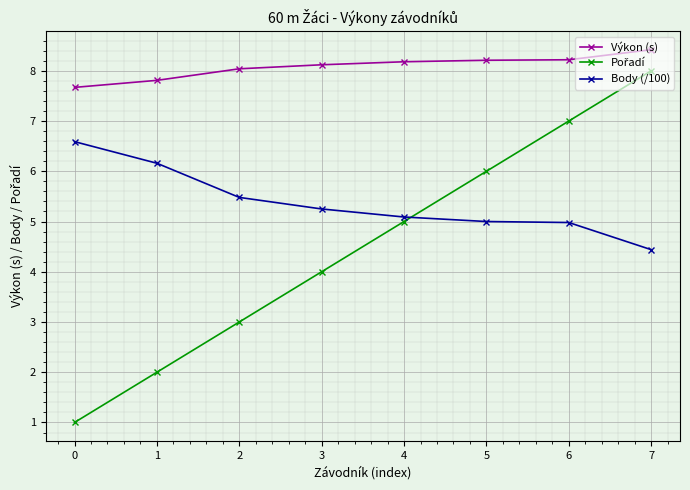

What is the spread (max minus min) of values at 0?

6.7